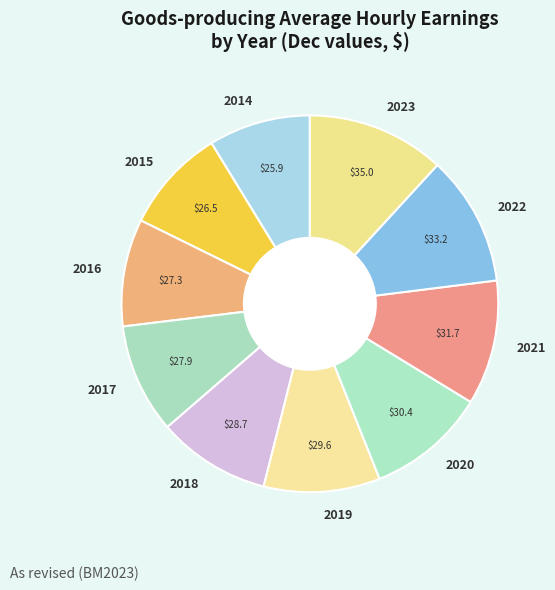

Is the sum of 2017 and 2020 greater than half?

No